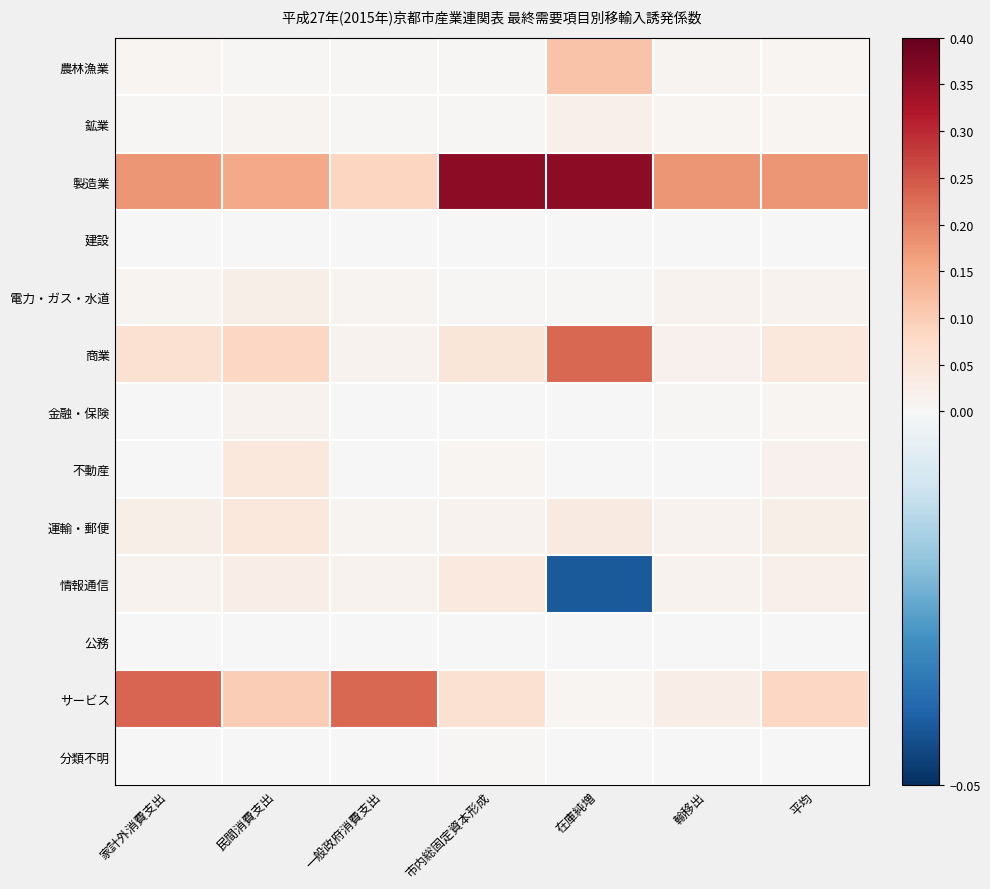

Count the number of categories in the chart.

7